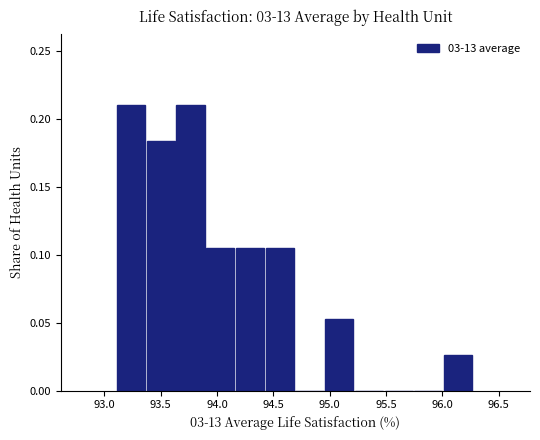

Reading left to right, list every bar in this chart as the range it spans on the x-axis followed by its height. Neither the bar edges nor the heights are printed on the chart, so give them approximately, as read against the axes.

93.10 to 93.40: 0.210
93.40 to 93.65: 0.185
93.65 to 93.90: 0.210
93.90 to 94.15: 0.105
94.15 to 94.45: 0.105
94.45 to 94.70: 0.105
94.70 to 94.95: 0
94.95 to 95.20: 0.055
95.20 to 95.50: 0
95.50 to 95.75: 0
95.75 to 96.00: 0
96.00 to 96.30: 0.025